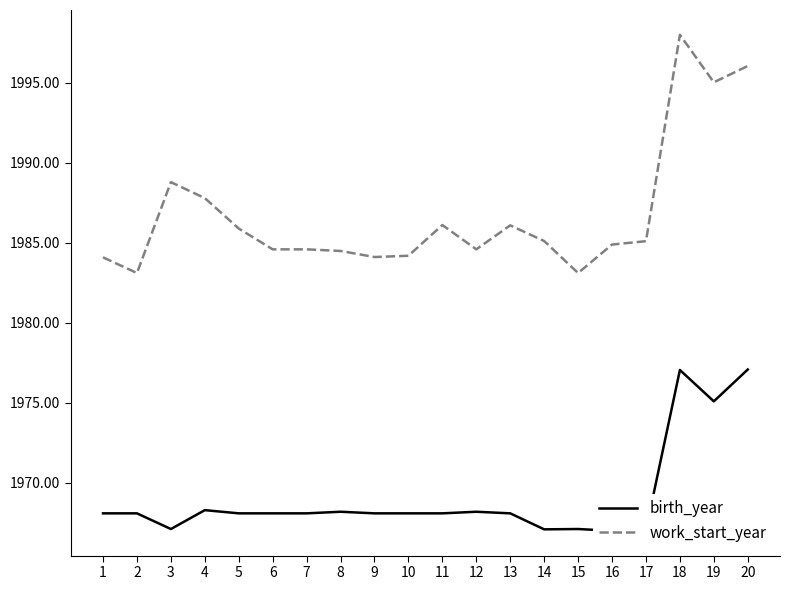

True or false: birth_year and work_start_year cross at least once.

False